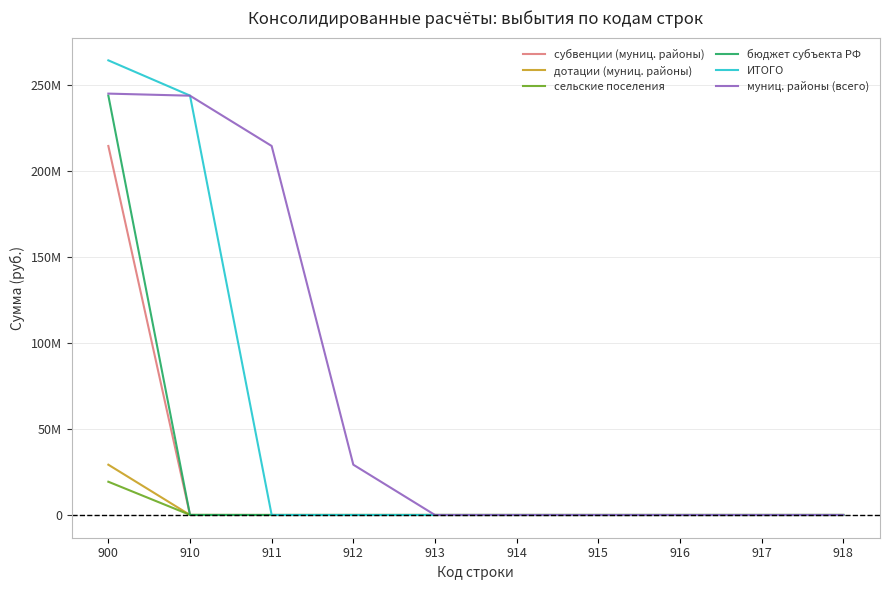

What is the total value across all series at 910?

487341541.4